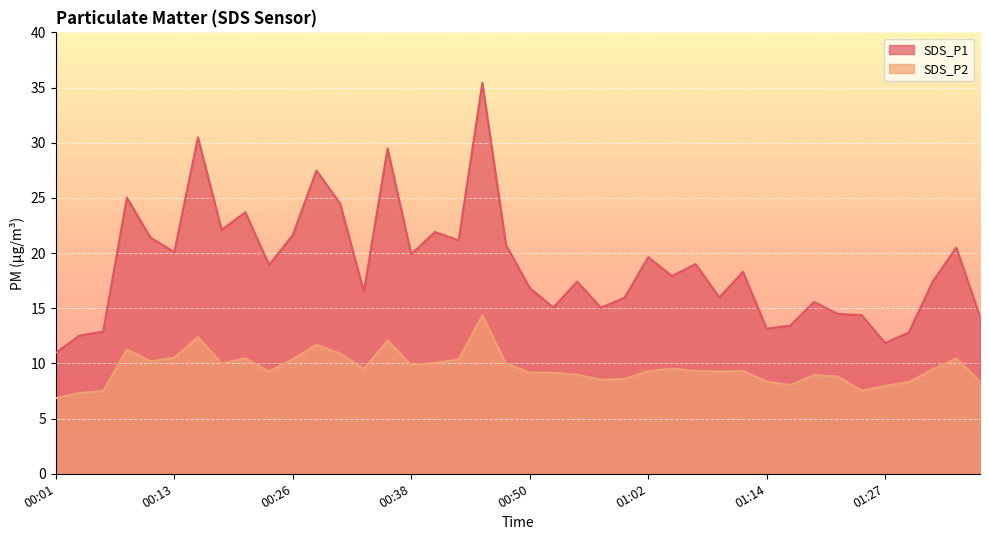

Where is SDS_P2 nearest to the value 10?

00:18